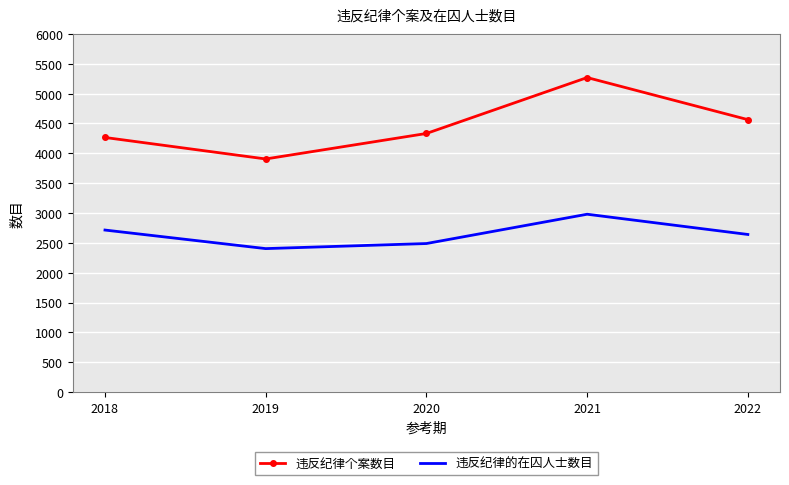

Reading left to right, extract all data points from this chart.

违反纪律个案数目: 4265	3905	4332	5269	4564
违反纪律的在囚人士数目: 2714	2403	2488	2979	2640